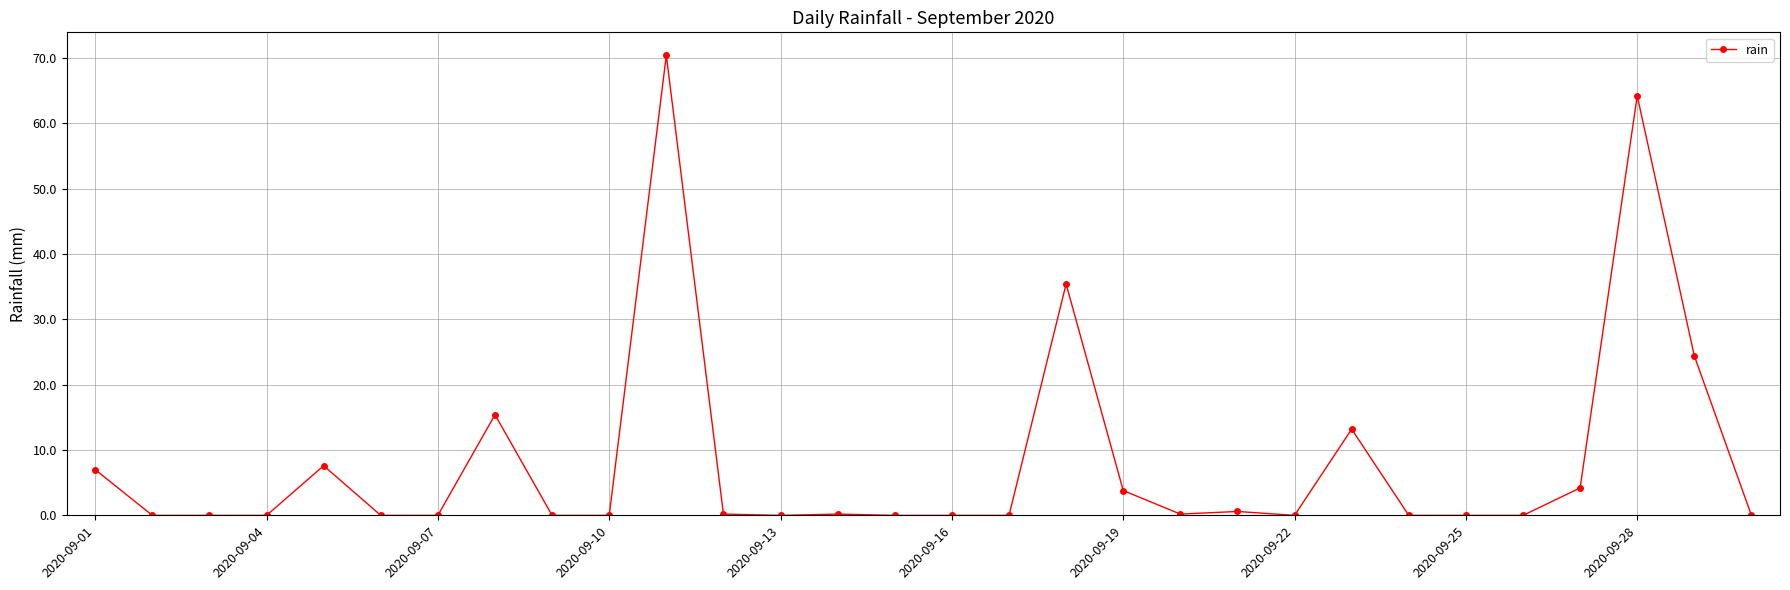

True or false: the data has more than 2 interior local peaks.

True